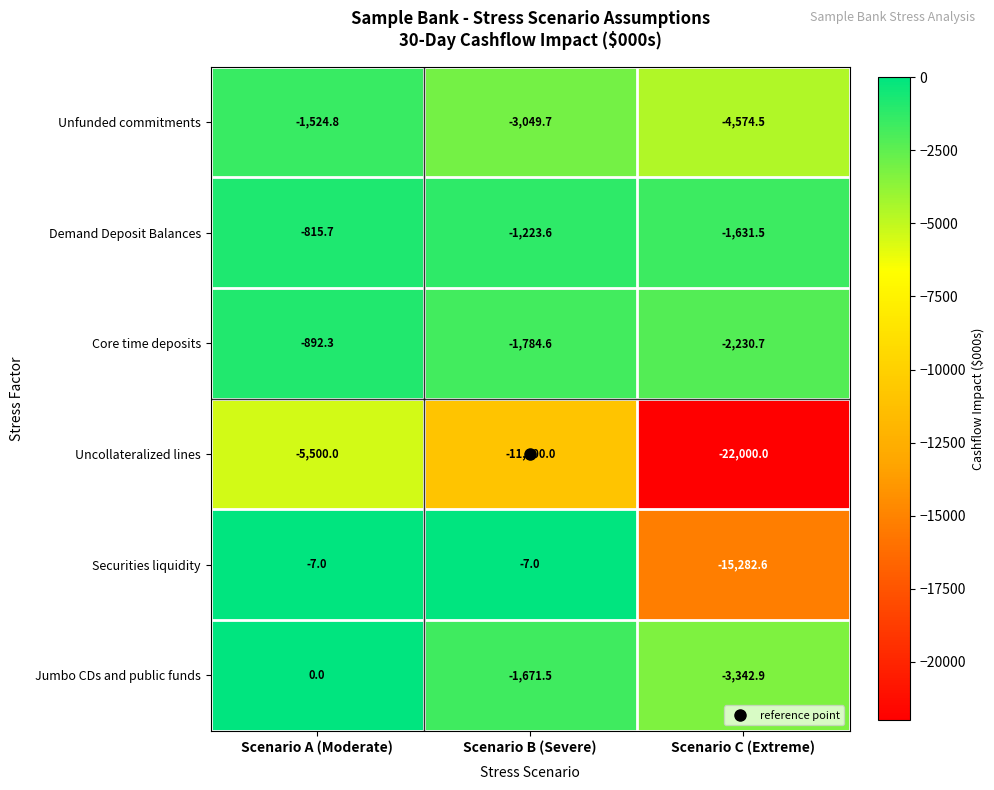

At which label does Core time deposits reach its peak?

Scenario A (Moderate)